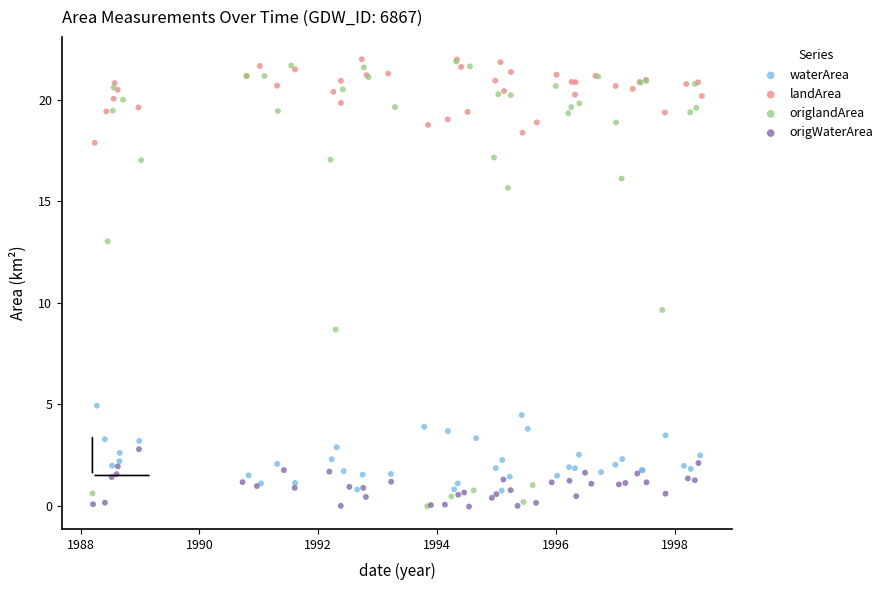

Which series has the largest Y range (max minus min)?

origlandArea